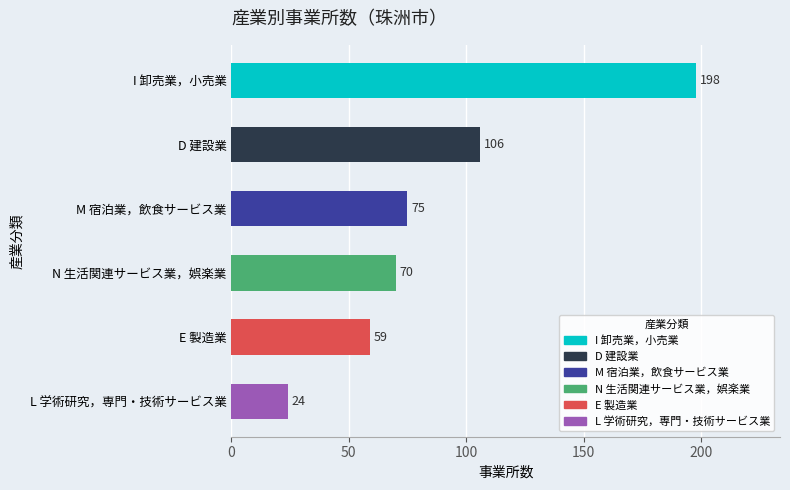

What is the change in value from M 宿泊業，飲食サービス業 to L 学術研究，専門・技術サービス業?

-51